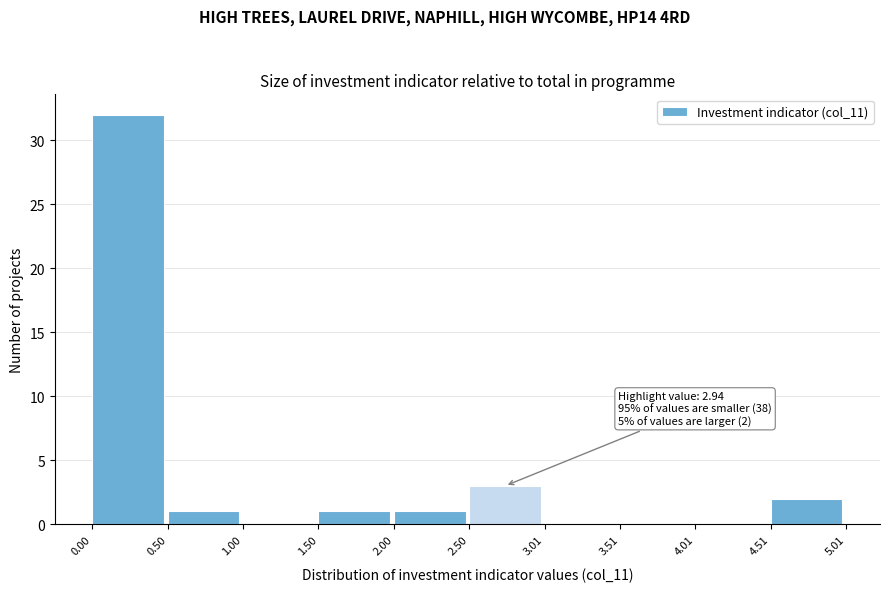

Over which range of the x-axis is the bar tallest?

0.00 to 0.50